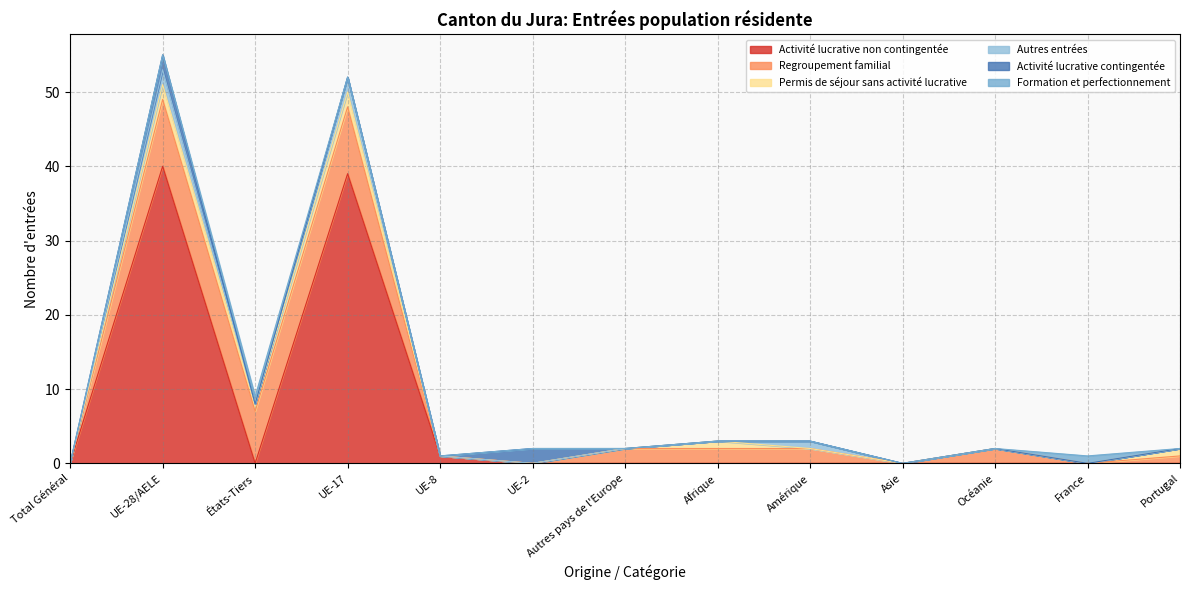

At which category does Autres entrées reach its first local peak?

UE-28/AELE